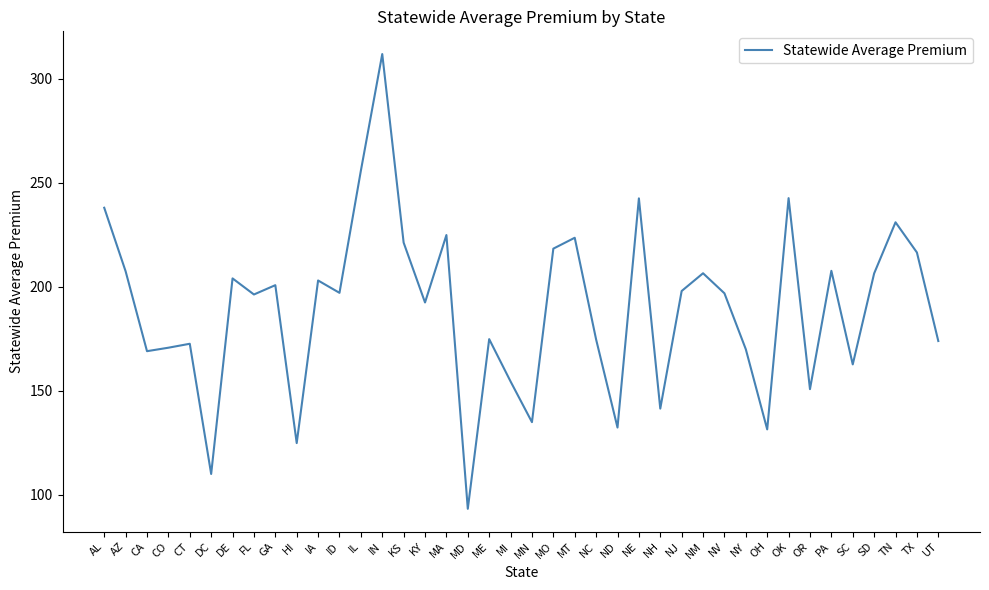

At which category does the chart reach its peak across all series?

IN